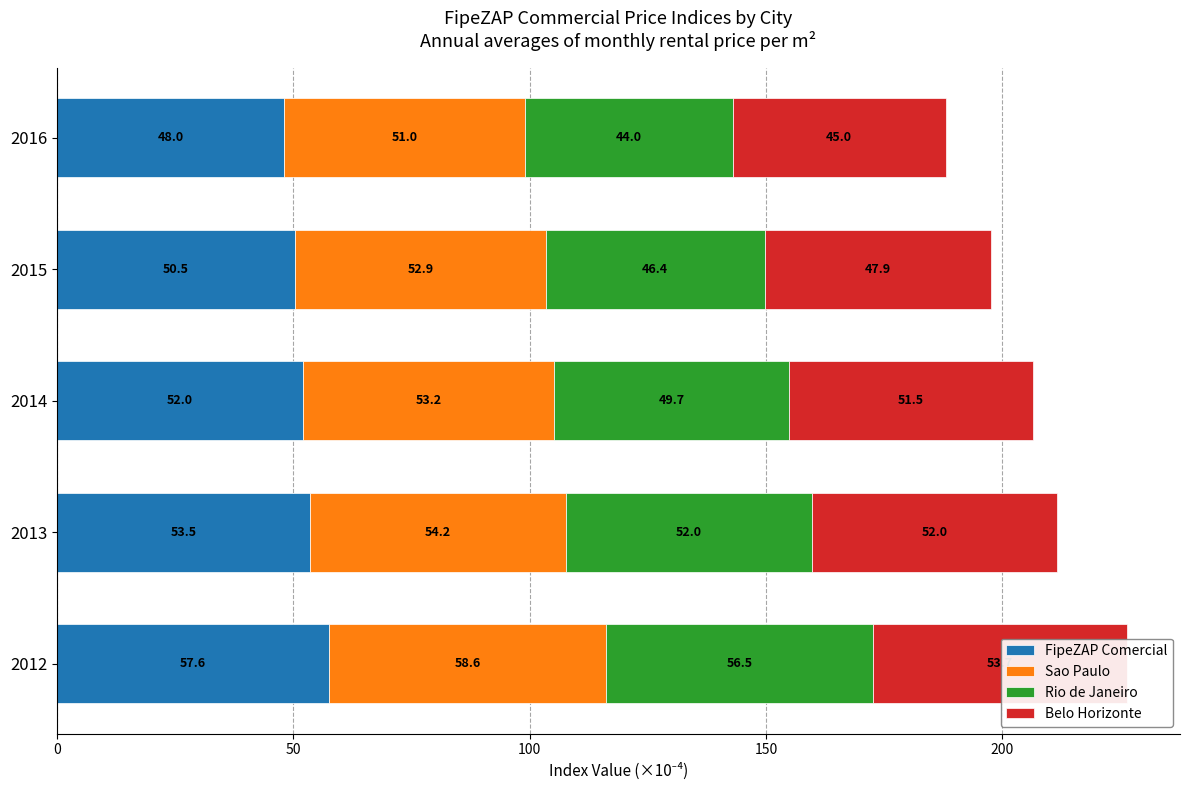

What is the sum of all Sao Paulo values?

269.9